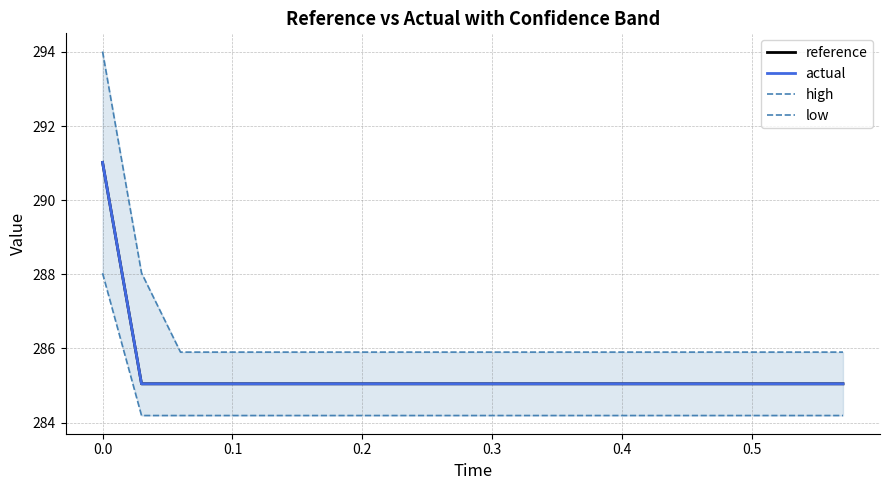

What are all the series names shown in the legend?

reference, actual, high, low